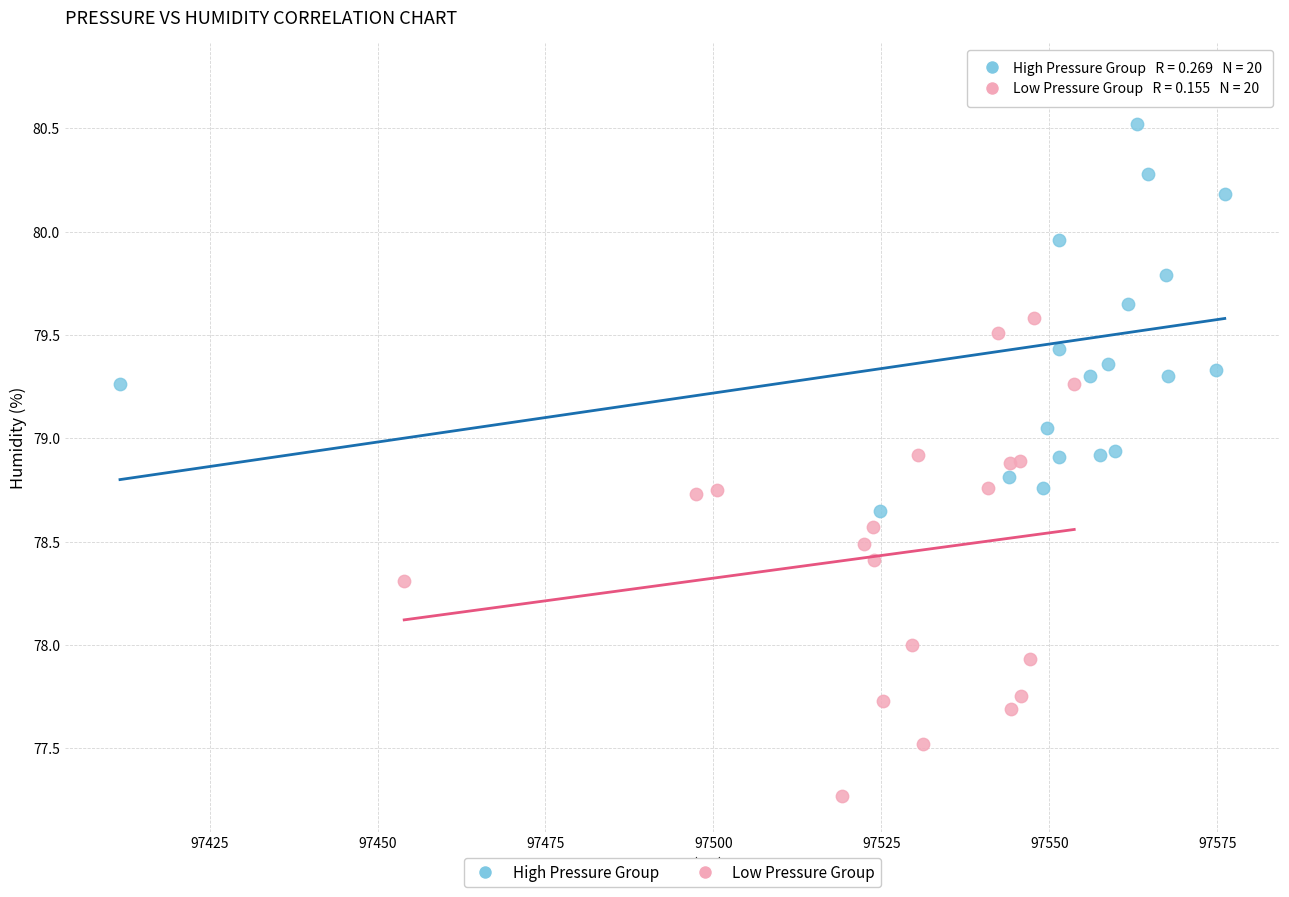

What are all the series names shown in the legend?

High Pressure Group, Low Pressure Group